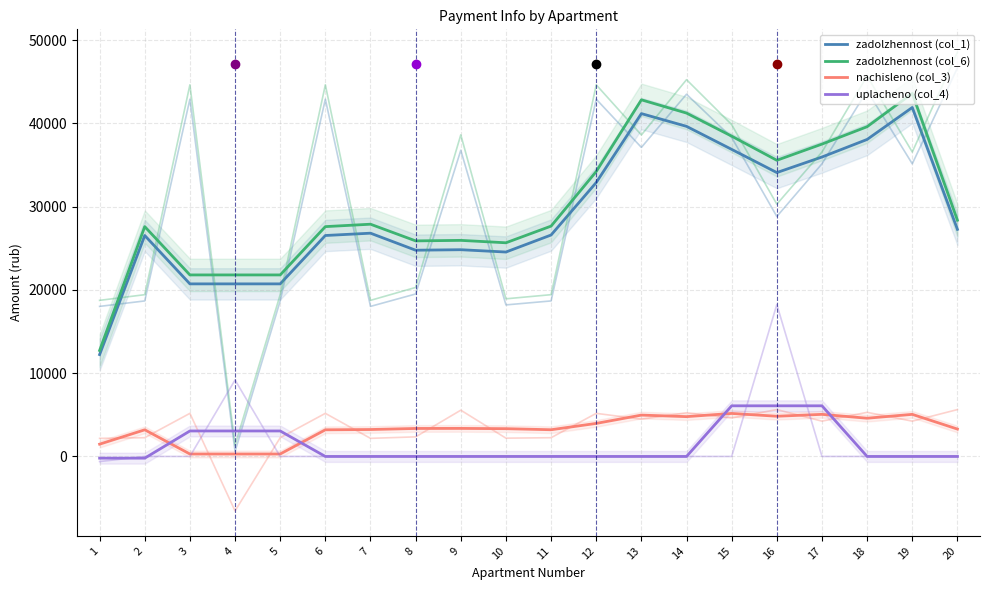

What is the difference between the maximum and minimum values in the nachisleno (col_3) series?

4871.6